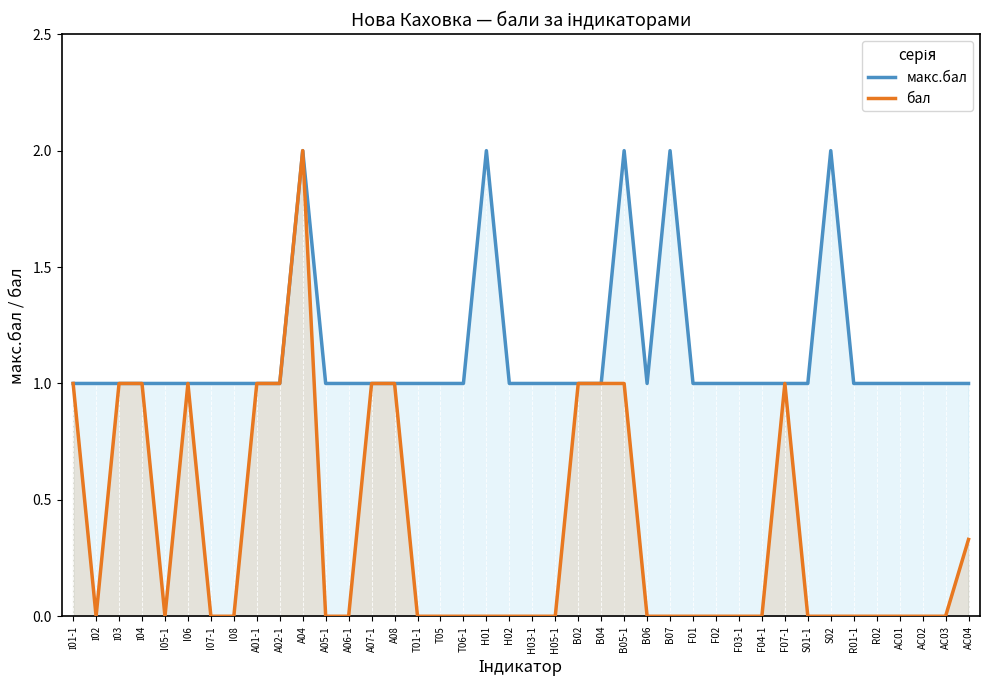

True or false: макс.бал and бал cross at least once.

False